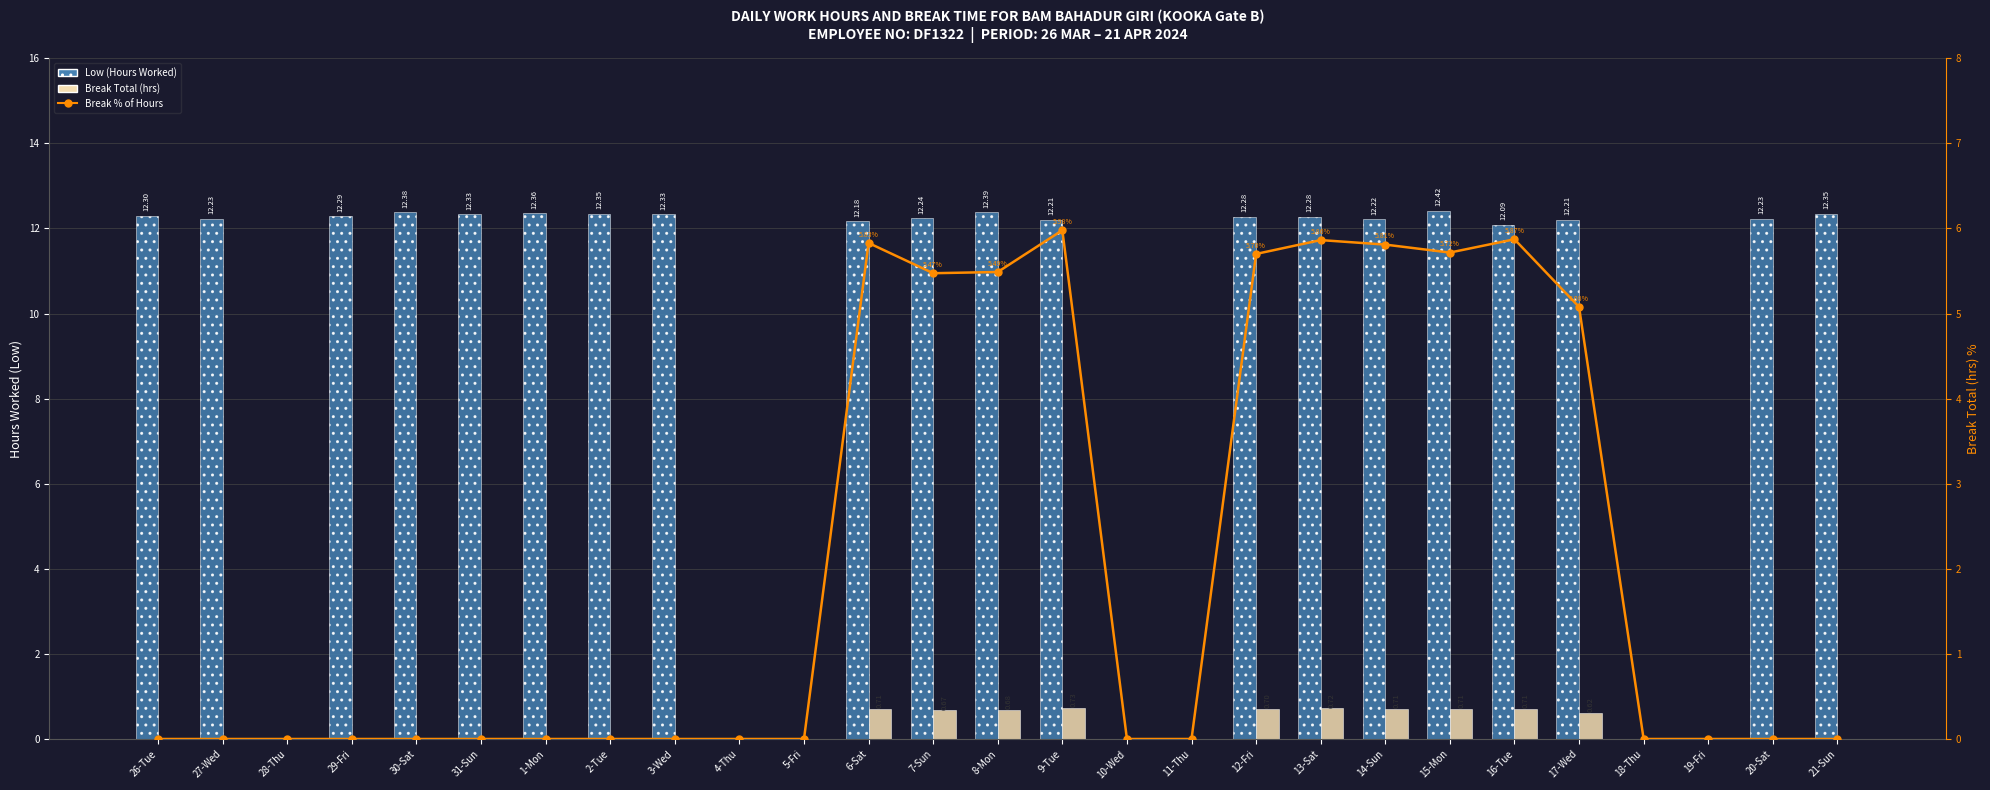

How many series are shown in this chart?

3